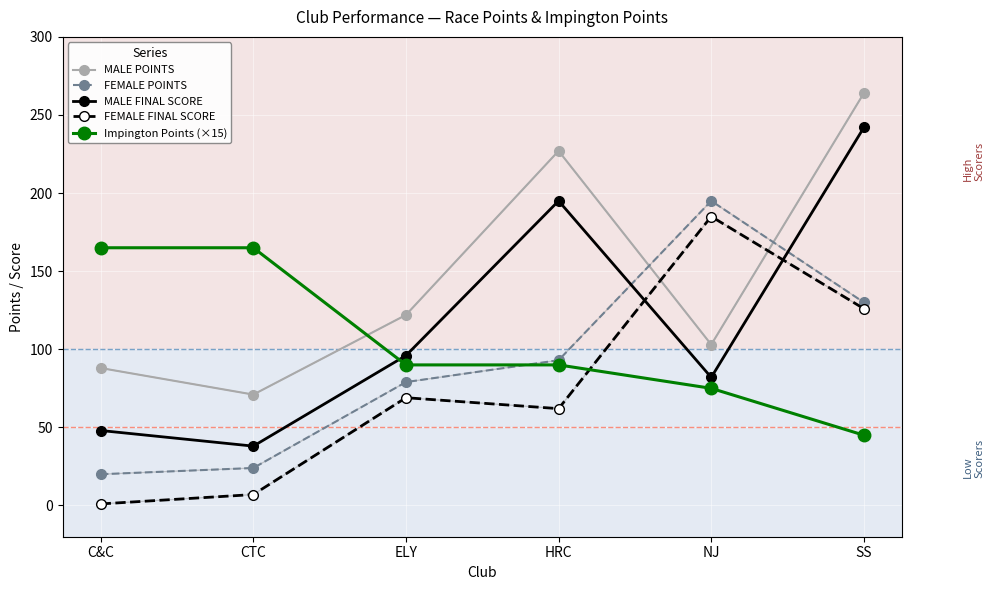

Count the number of categories in the chart.

6